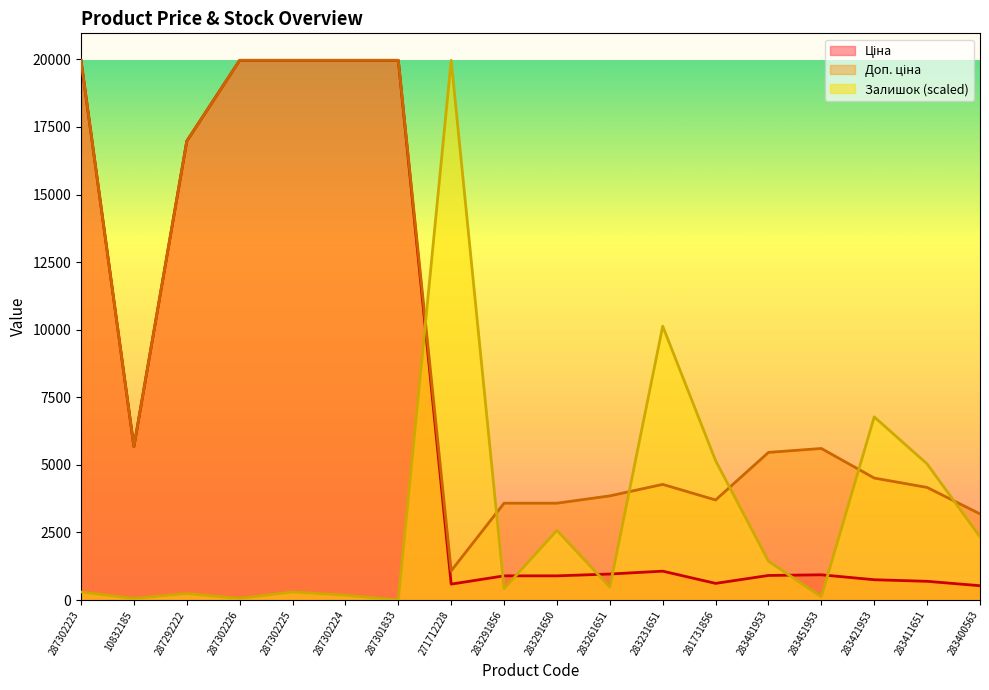

True or false: Залишок has more than 2 points higher than both neighbors.

True